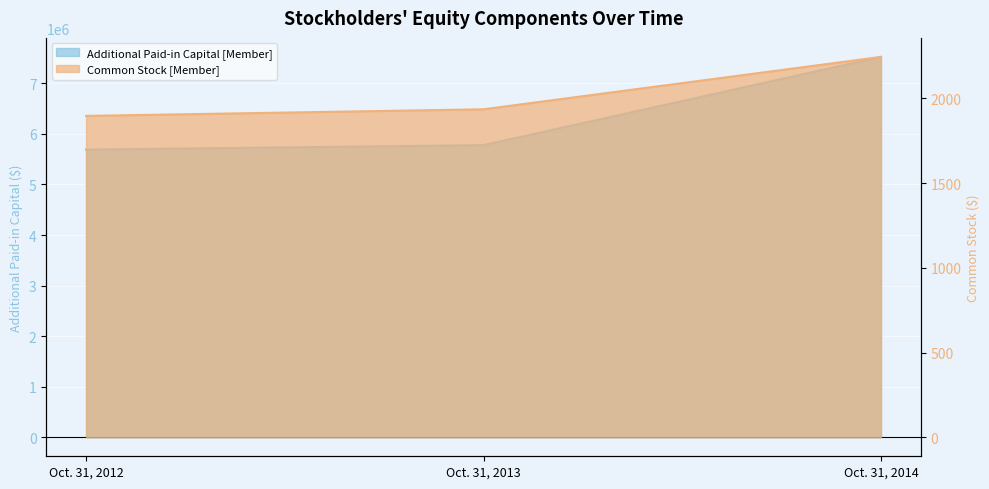

Reading right to left, list all the values displayed in this chart.

Common Stock [Member]: Oct. 31, 2014=2244	Oct. 31, 2013=1935	Oct. 31, 2012=1896
Additional Paid-in Capital [Member]: Oct. 31, 2014=7522487	Oct. 31, 2013=5777606	Oct. 31, 2012=5688645